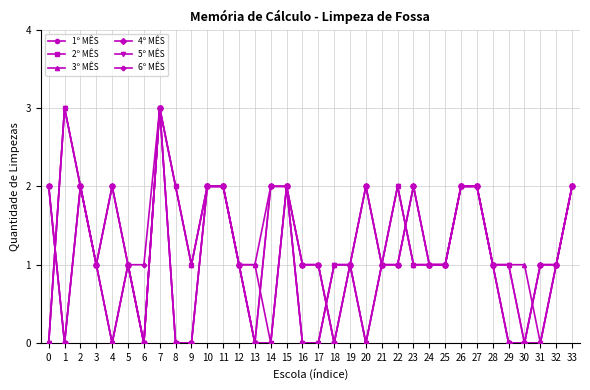

True or false: 2º MÊS and 6º MÊS intersect in this chart.

False